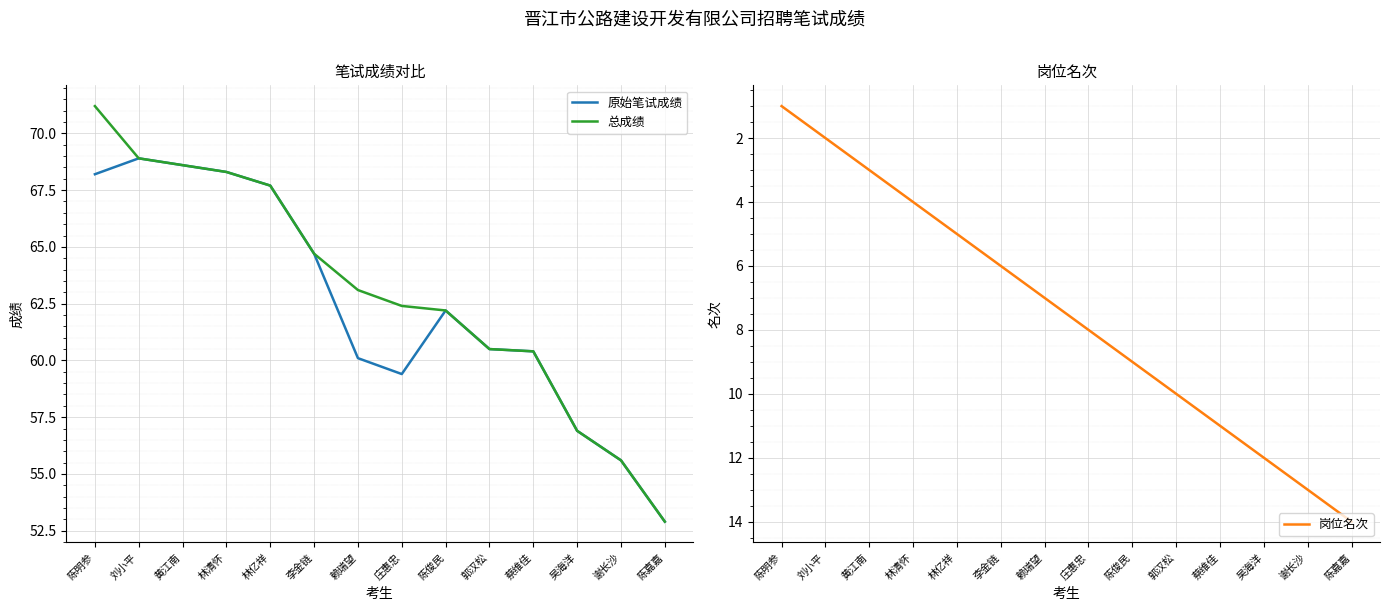

What is the difference between the 总成绩 values at 陈嘉嘉 and 赖瑞望?

10.2